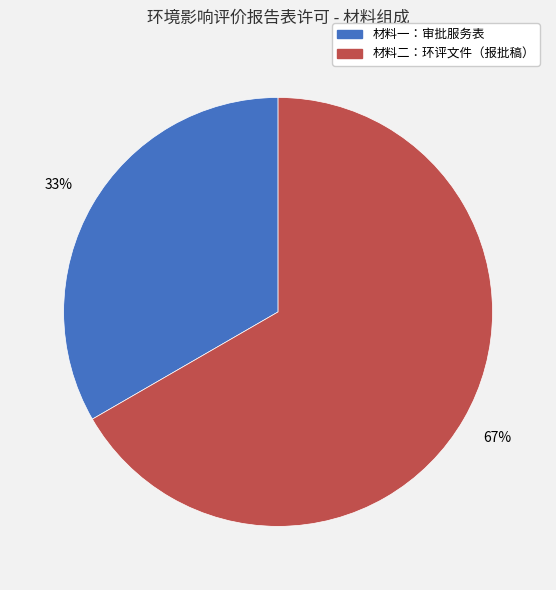

How many slices are in this pie chart?

2